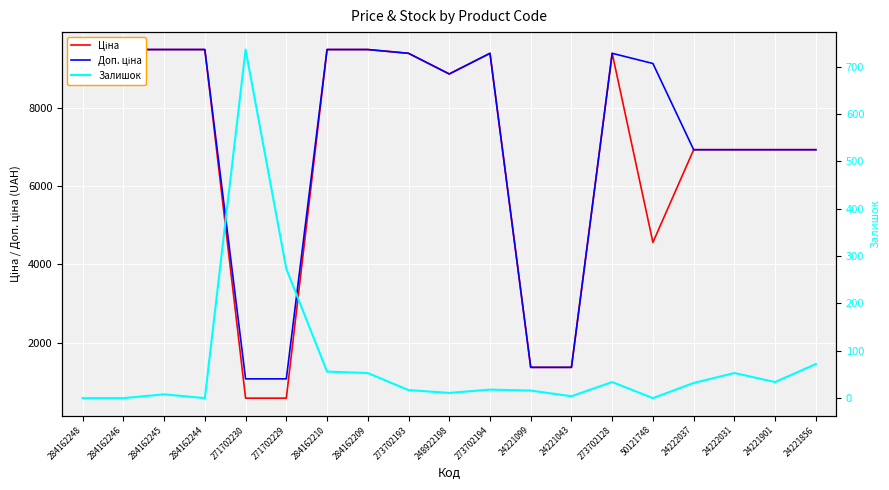

How many series are shown in this chart?

3